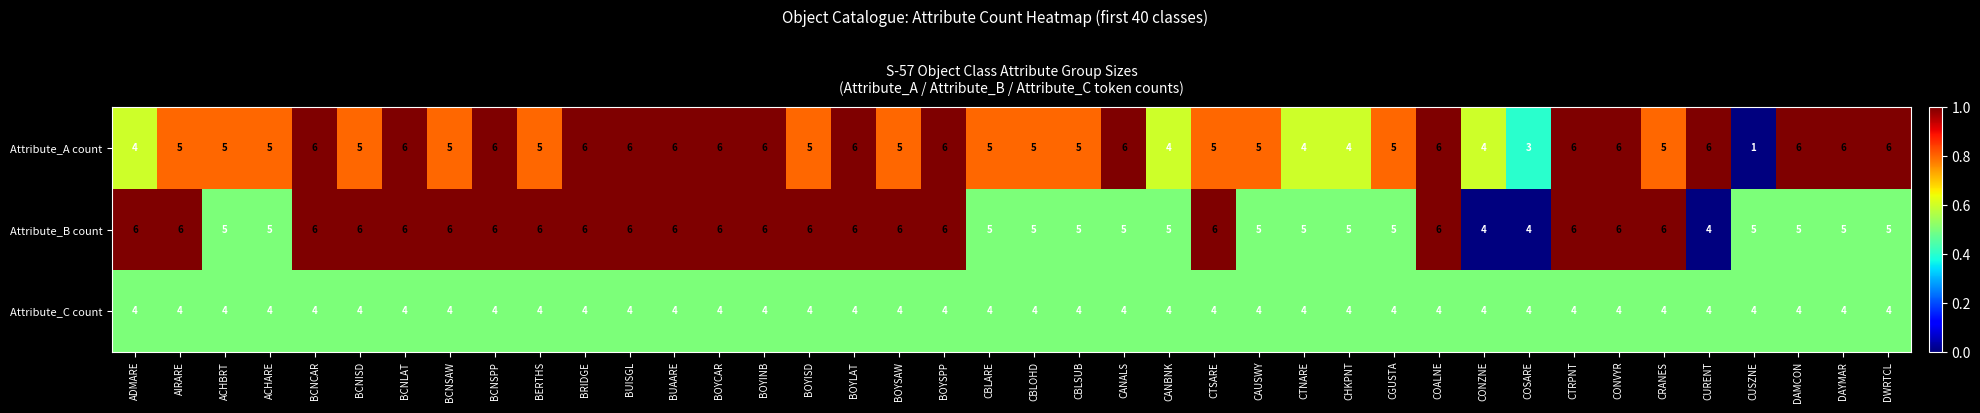

Rank the series by their average value, from lowest to highest.

Attribute_C count, Attribute_A count, Attribute_B count